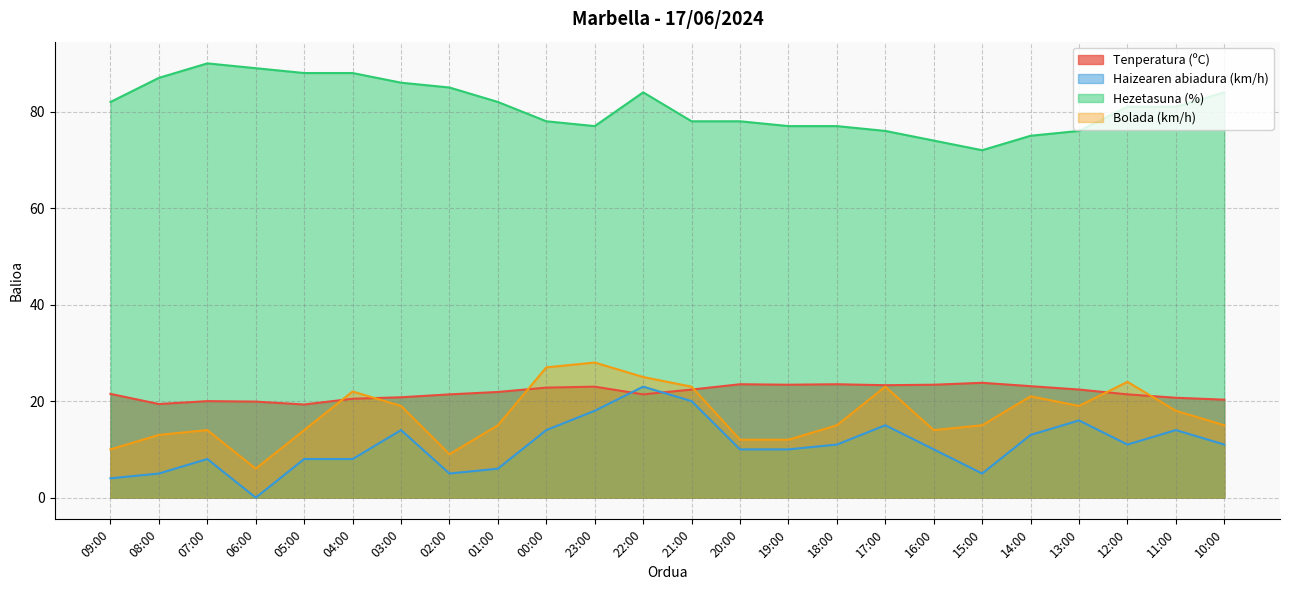

Which series has the largest total across all categories?

Hezetasuna (%)